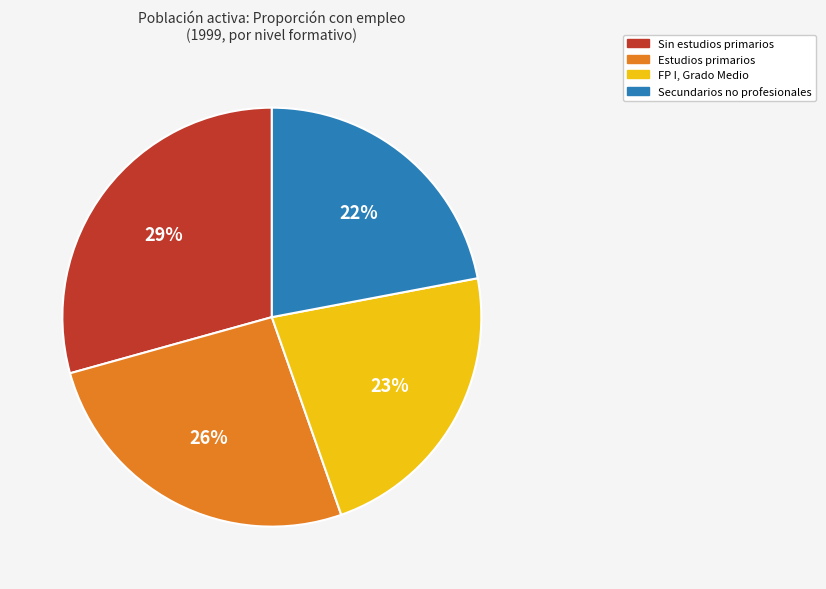

To the nearest percent, what is the difference between the largest and smallest slice percentages?

7%